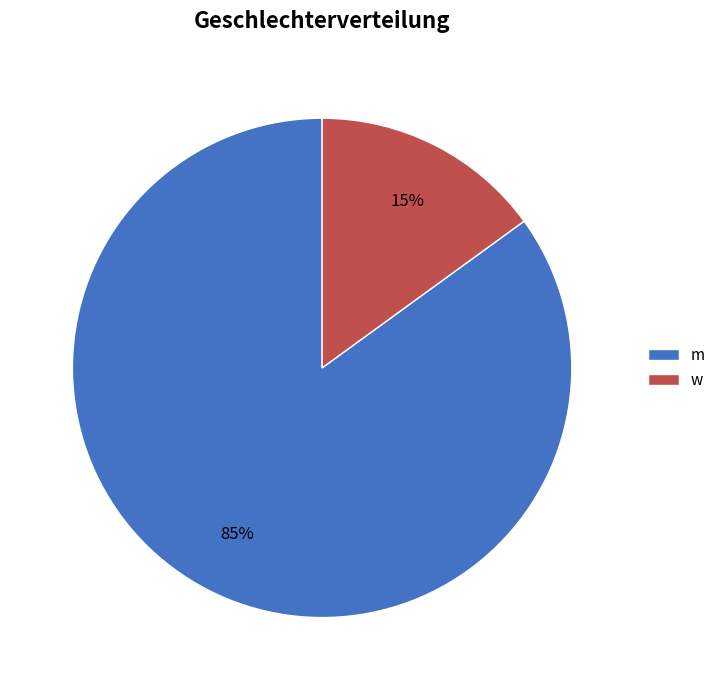

Which slice is the largest?

m